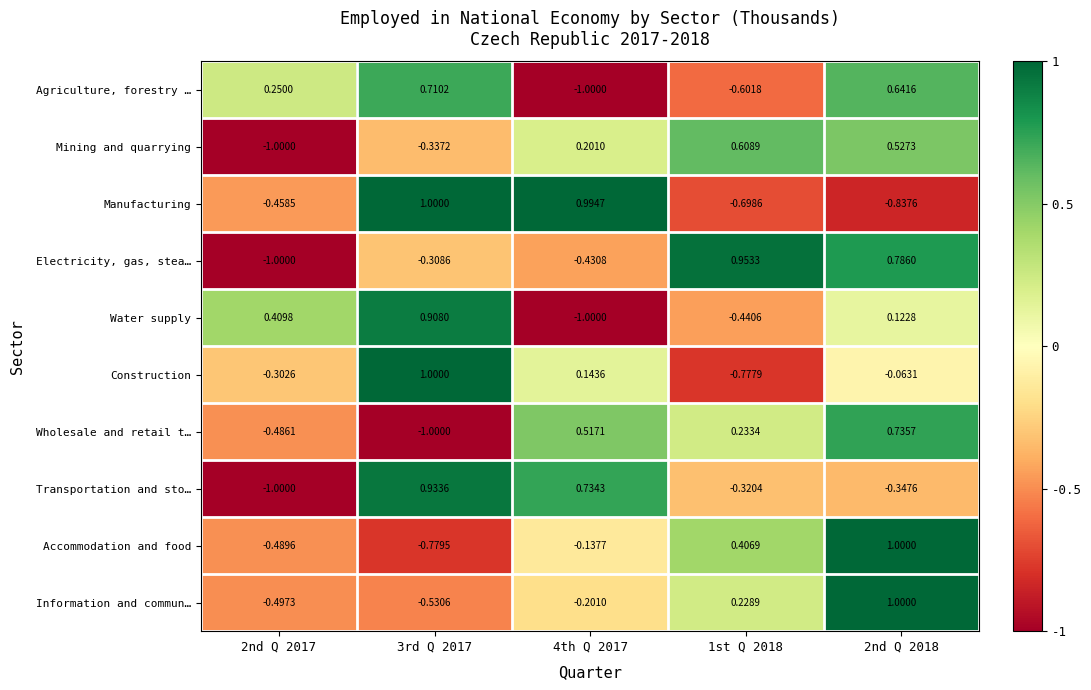

How many data points in Accommodation and food are above 0?

2